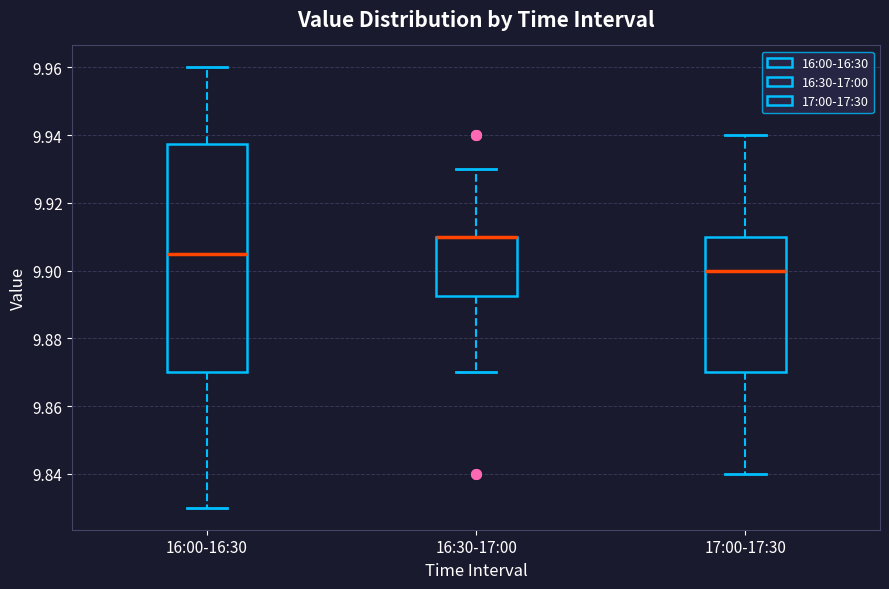

Comparing the boxes themselves (not the whiskers), which one is the tallest?

16:00-16:30